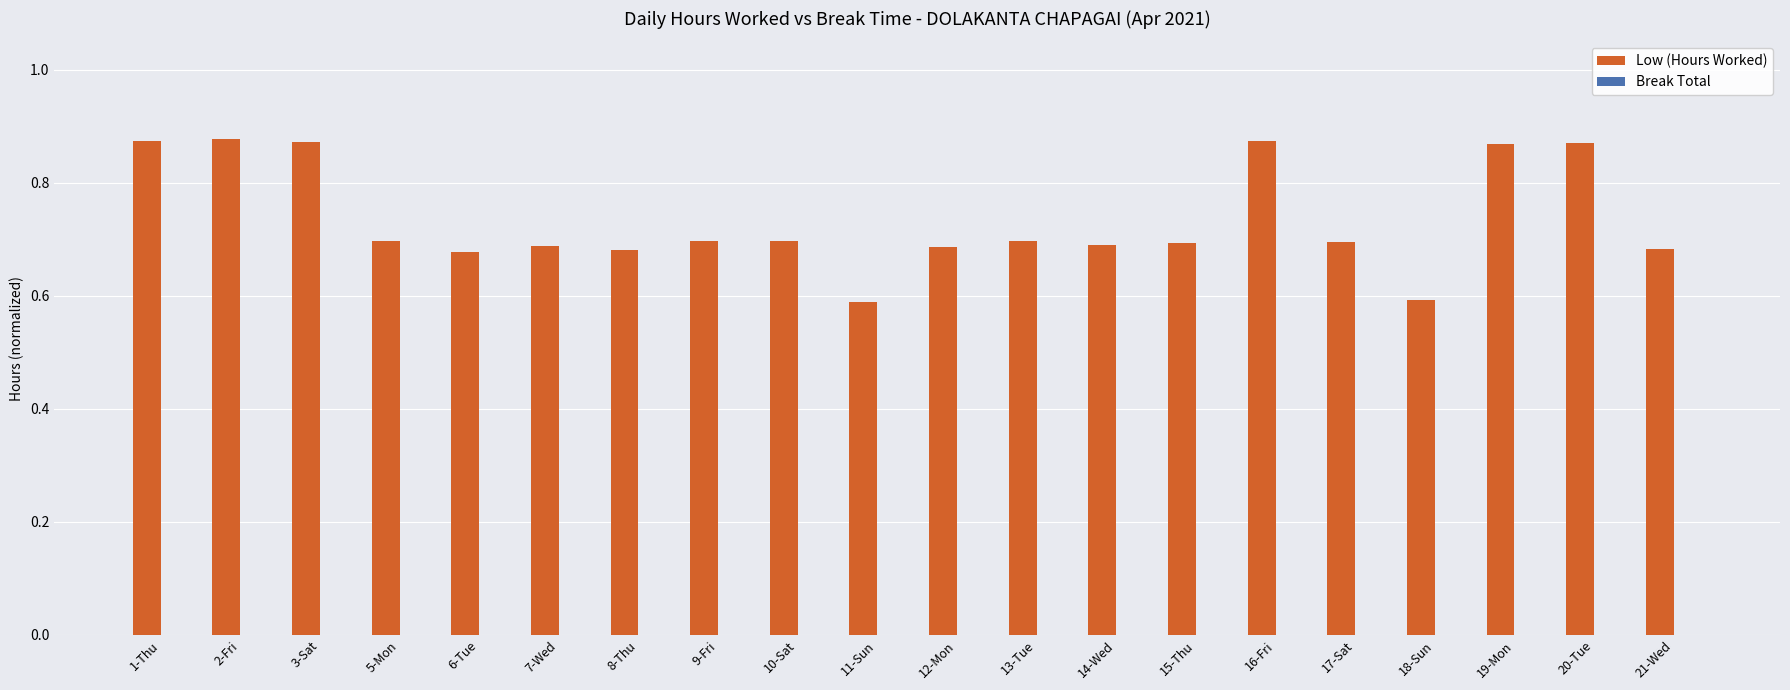

What position from the right is 14-Wed?

8